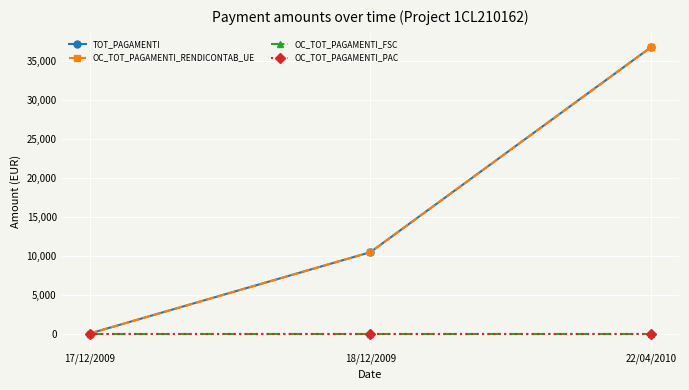

What is the label of the 2nd point from the right?

18/12/2009